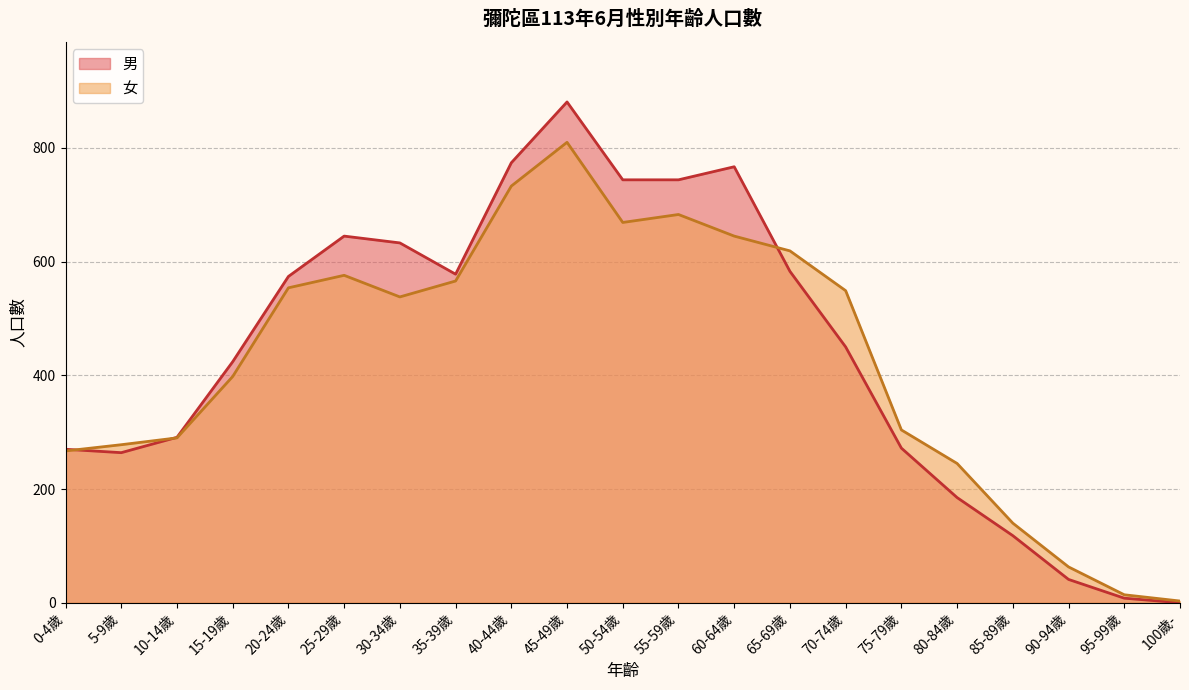

What is the highest value of the 男 series?

881